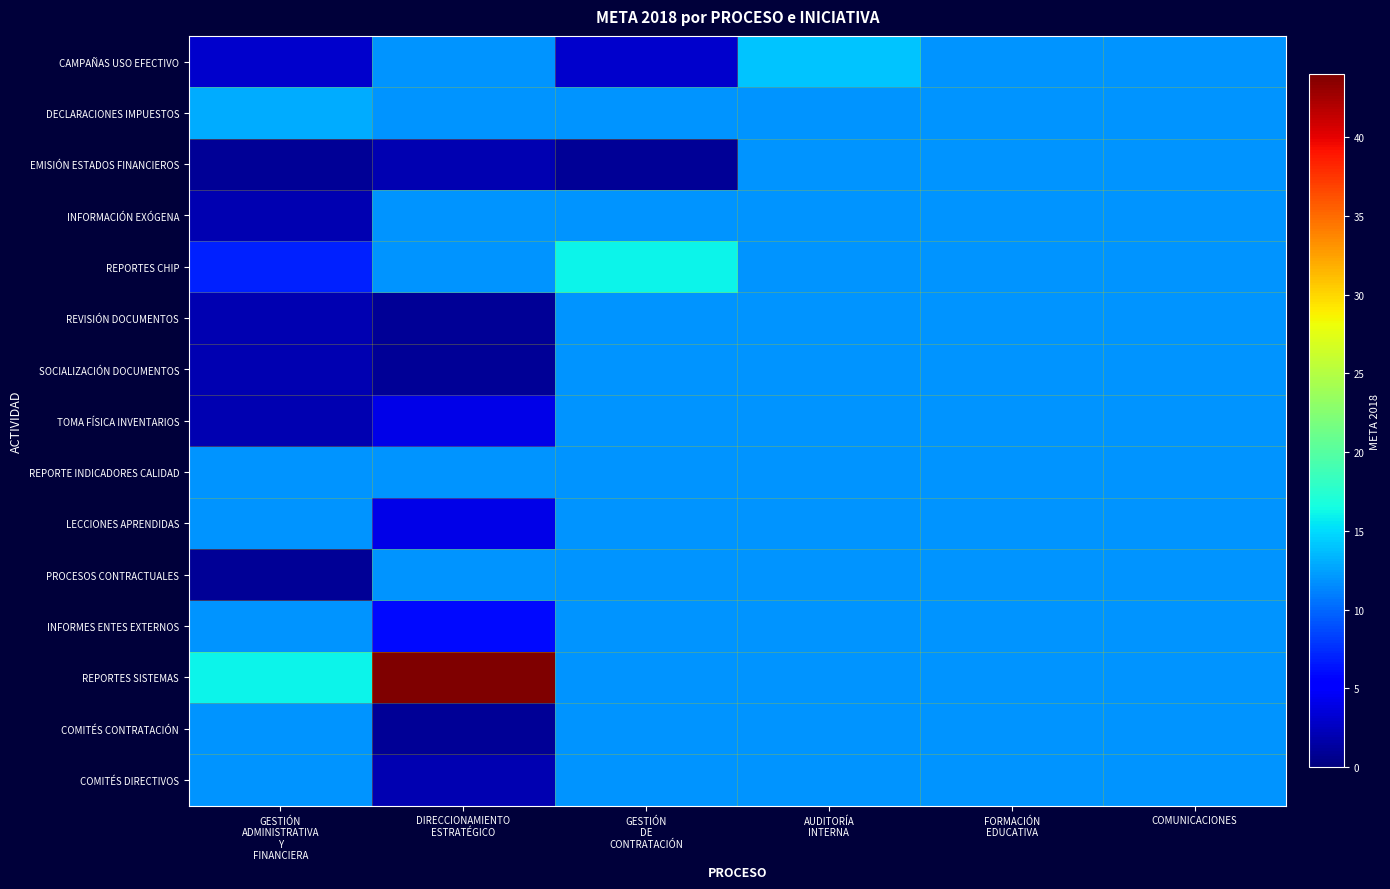

Count the number of data series in this chart.

15